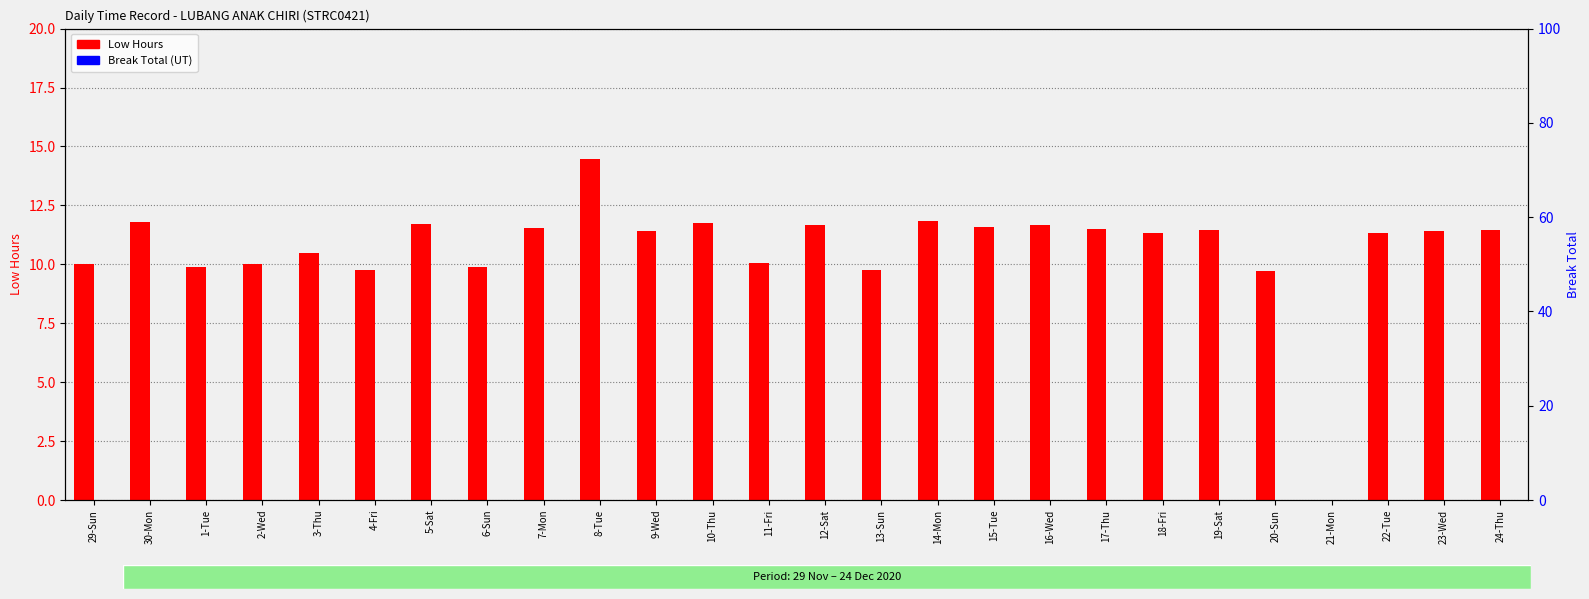

How many bars are there in each group?

2